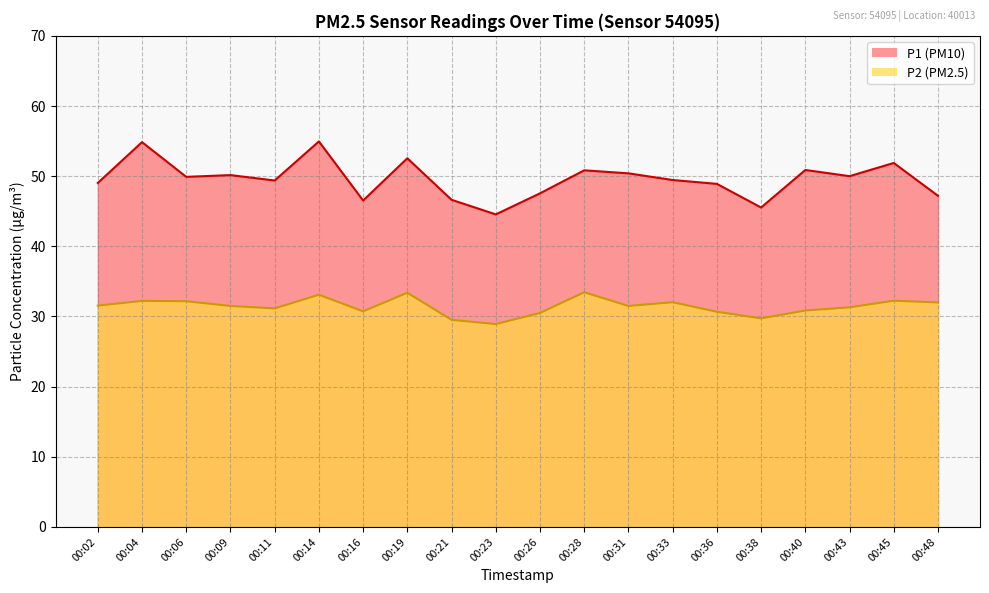

List the series in order of their overall mean, highest first.

P1, P2